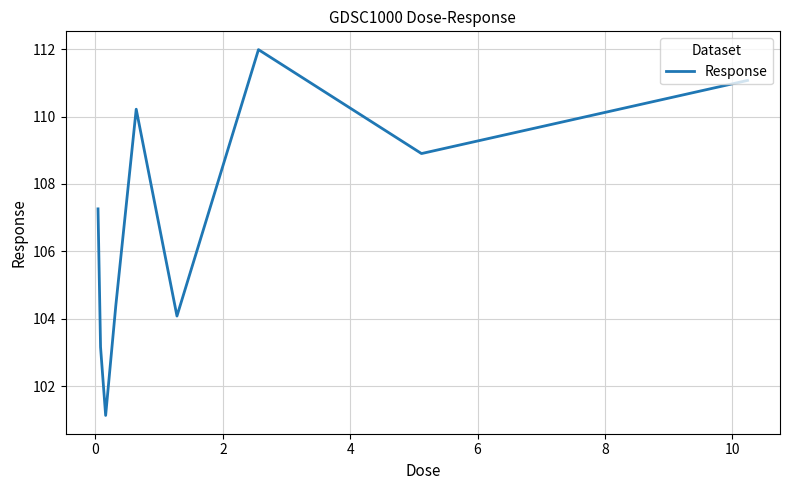

What is the maximum value shown in the chart?

112.0